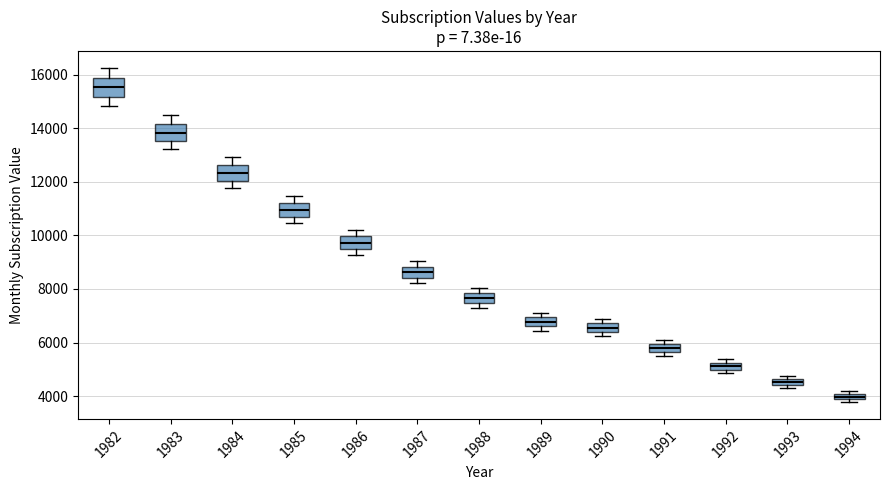

Where is the upper edge of the box at x = 1982 on the y-axis? The values are not printed on the chart, so give them approximately, as read against the axis.

15800